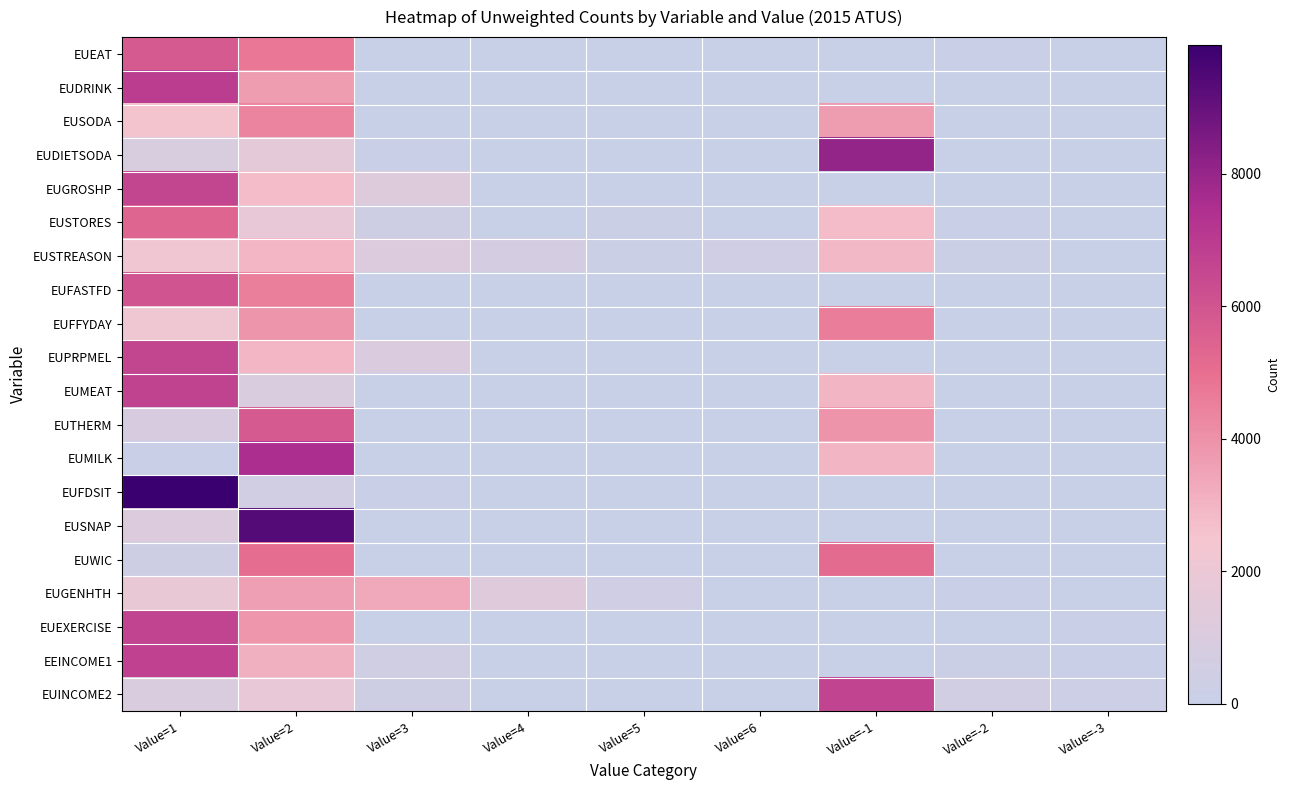

At which category is the sum across all series the highest?

Value=1